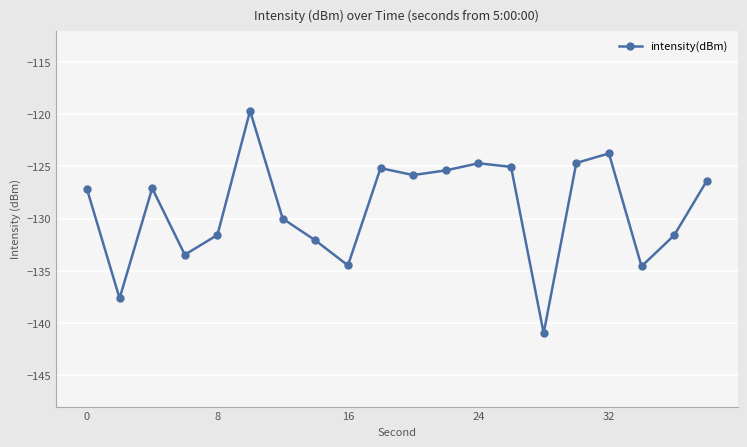

What is the average value?

-129.1